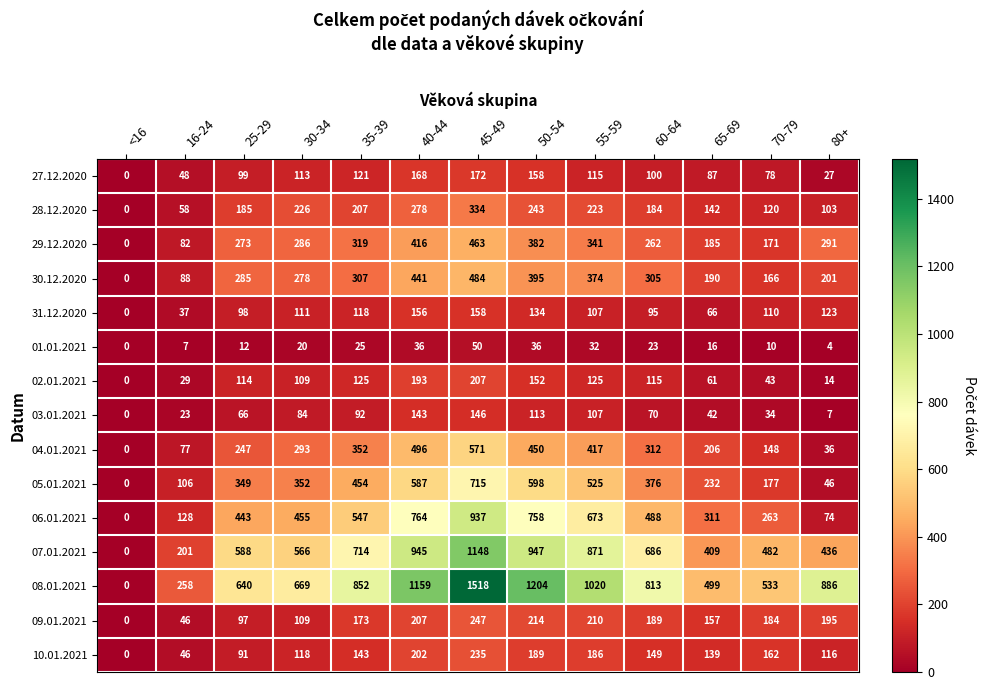

Is it true that 30.12.2020 equals 285 at 25-29?

True